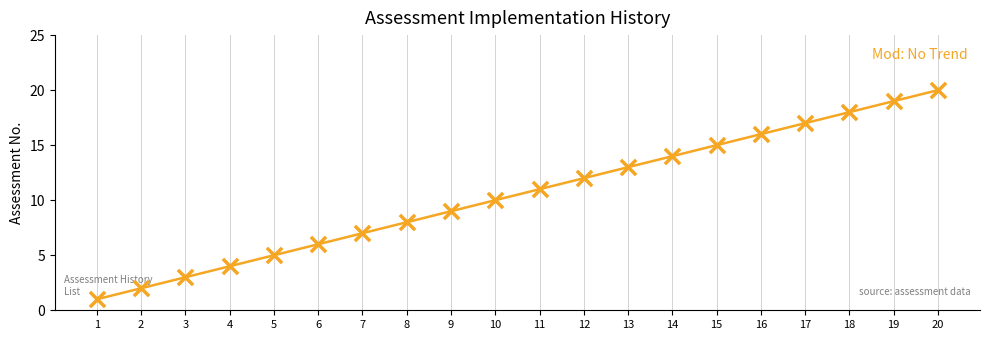

Which has a higher value, 14 or 17?

17